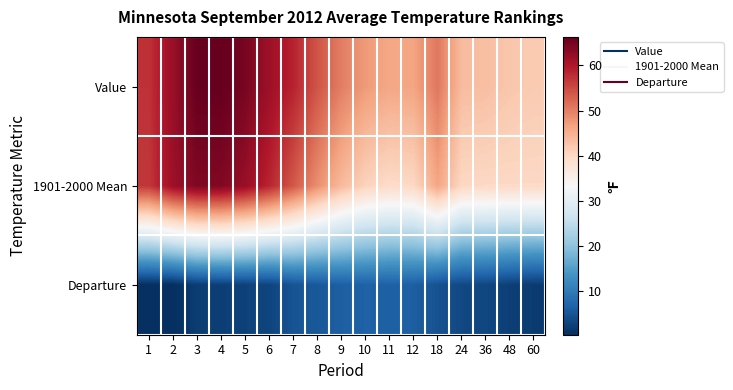

How many categories are shown in the chart?

17